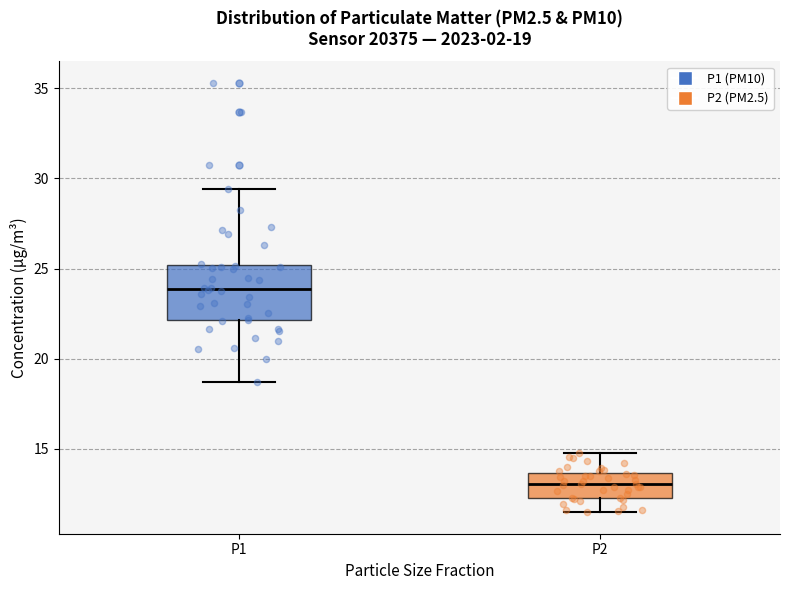

Which box is the tallest, from its lower edge to its upper edge?

P1